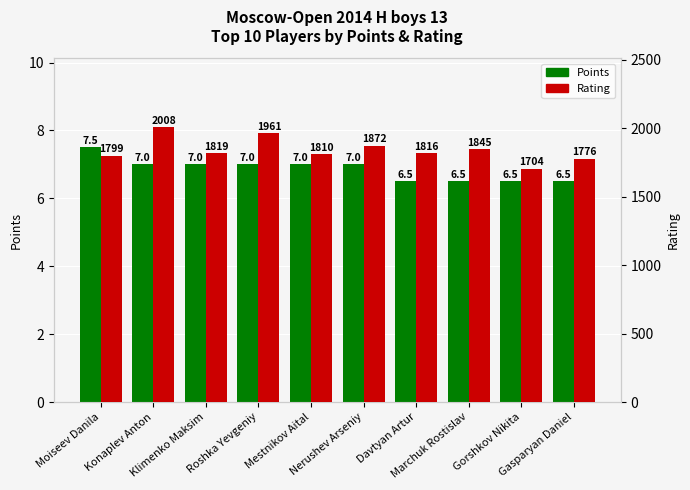

How many groups of bars are there?

10